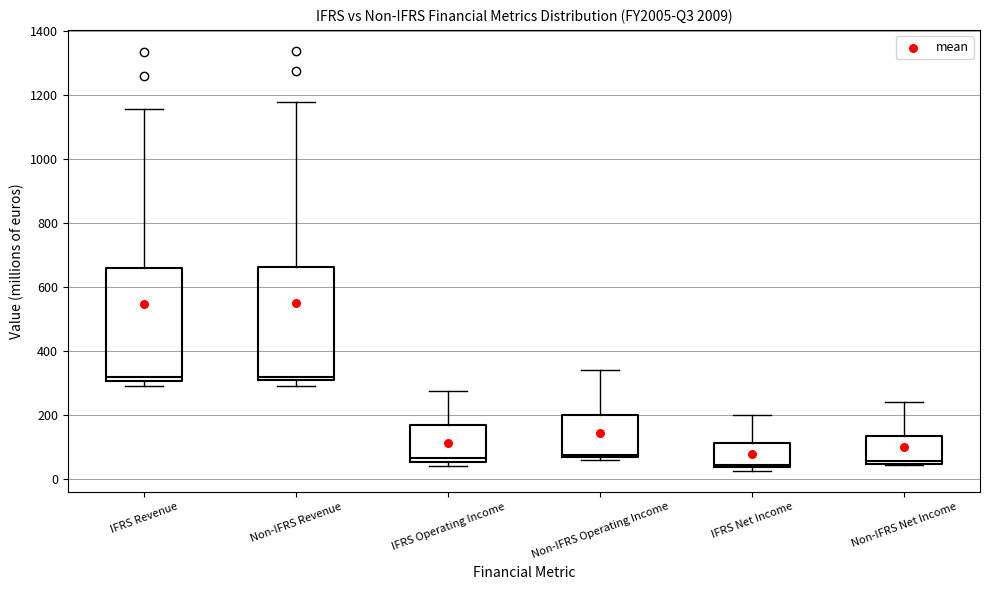

Reading left to right, transcribe this box plot: for each box, give where its median line is, the range the box spans, and where its two whiskers end, as read against the y-axis. The values are not printed on the chart, so give them approximately, as read against the axis.

IFRS Revenue: median 320, box 300 to 660, whiskers 300 (just below the box's lower edge) to 1160
Non-IFRS Revenue: median 320, box 300 to 660, whiskers 300 (just below the box's lower edge) to 1180
IFRS Operating Income: median 60 (just above the box's lower edge), box 60 to 160, whiskers 40 to 280
Non-IFRS Operating Income: median 80, box 60 to 200, whiskers 60 (just below the box's lower edge) to 340
IFRS Net Income: median 40 (just above the box's lower edge), box 40 to 120, whiskers 20 to 200
Non-IFRS Net Income: median 60, box 40 to 140, whiskers 40 to 240